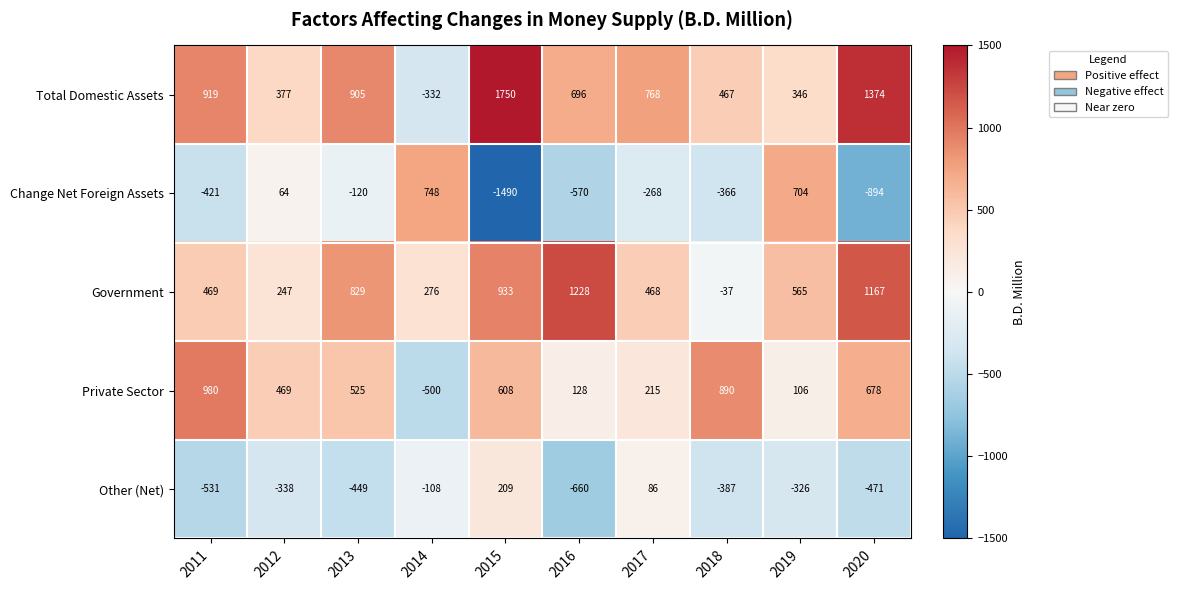

How many data points in Private Sector are less than 525?

5